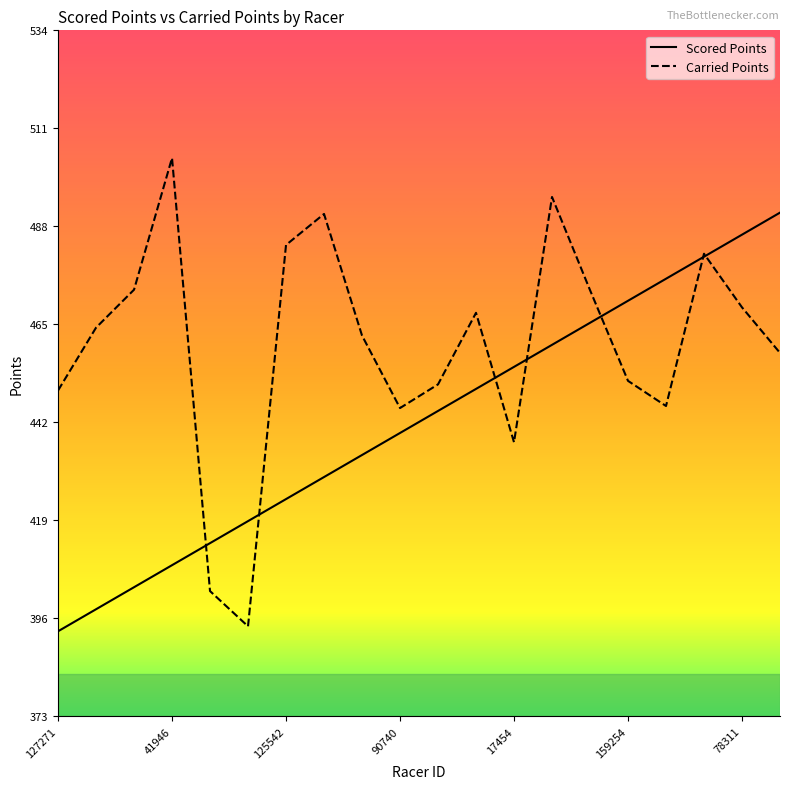

List the series in order of their overall mean, lowest first.

Scored Points, Carried Points